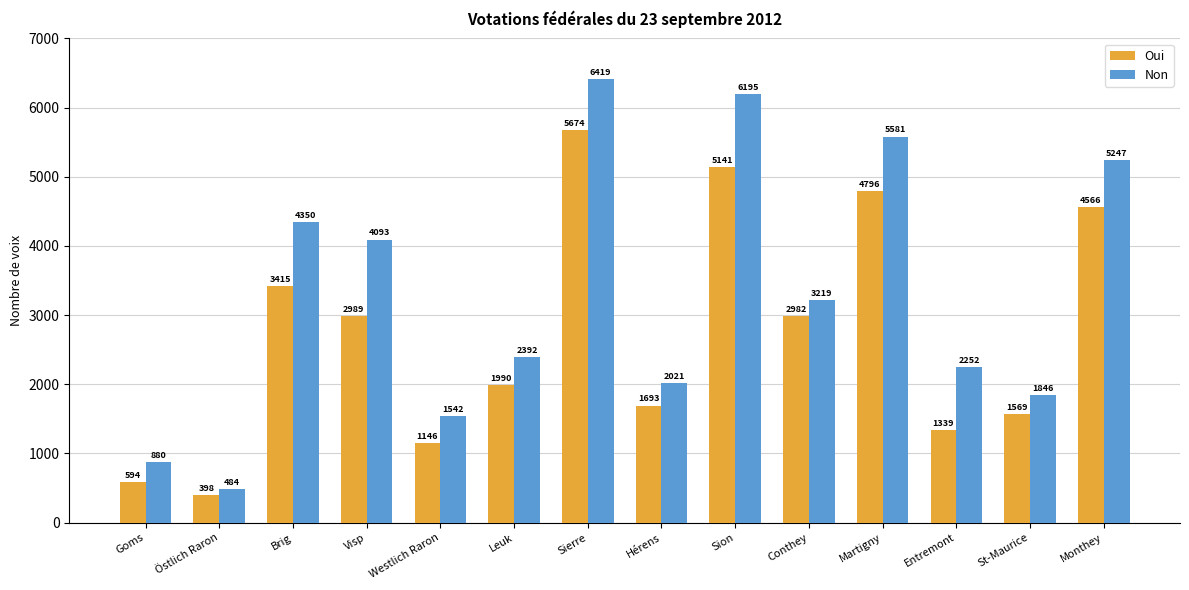

True or false: Oui has a value of 2982 at Conthey.

True